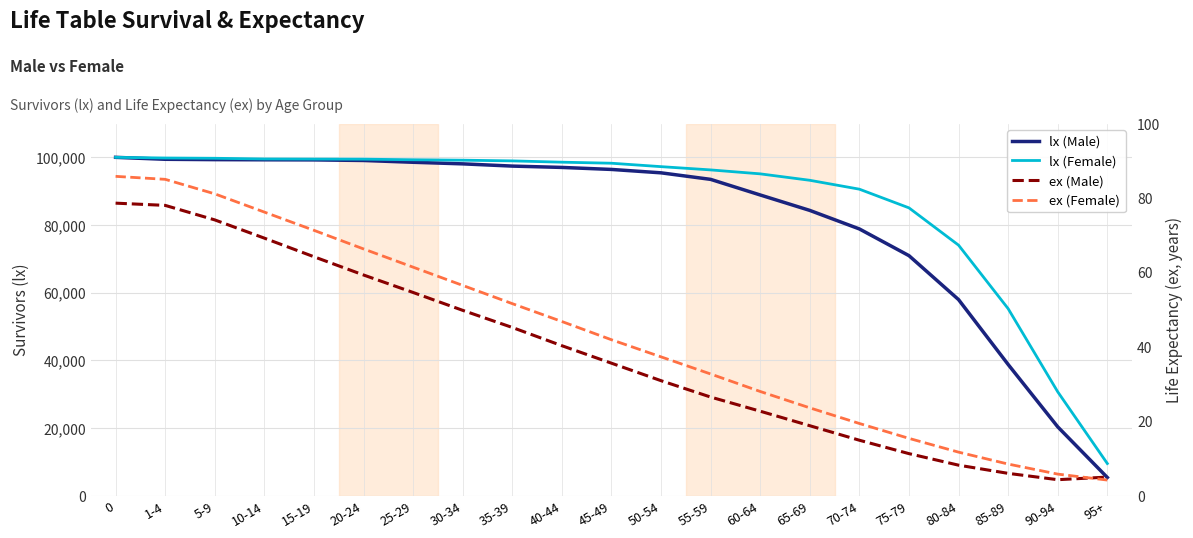

True or false: ex (Male) and ex (Female) intersect in this chart.

True